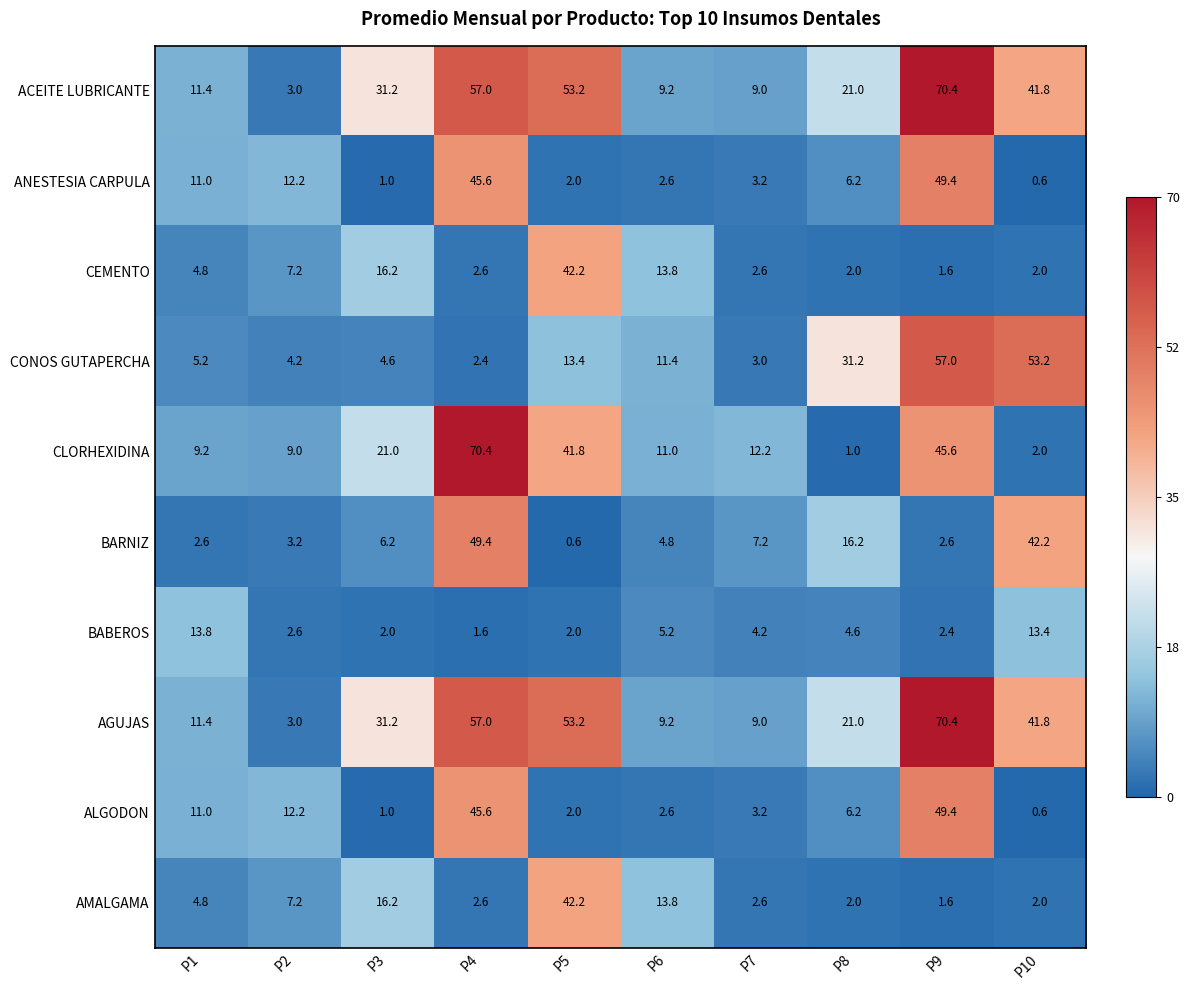

Count the number of categories in the chart.

10